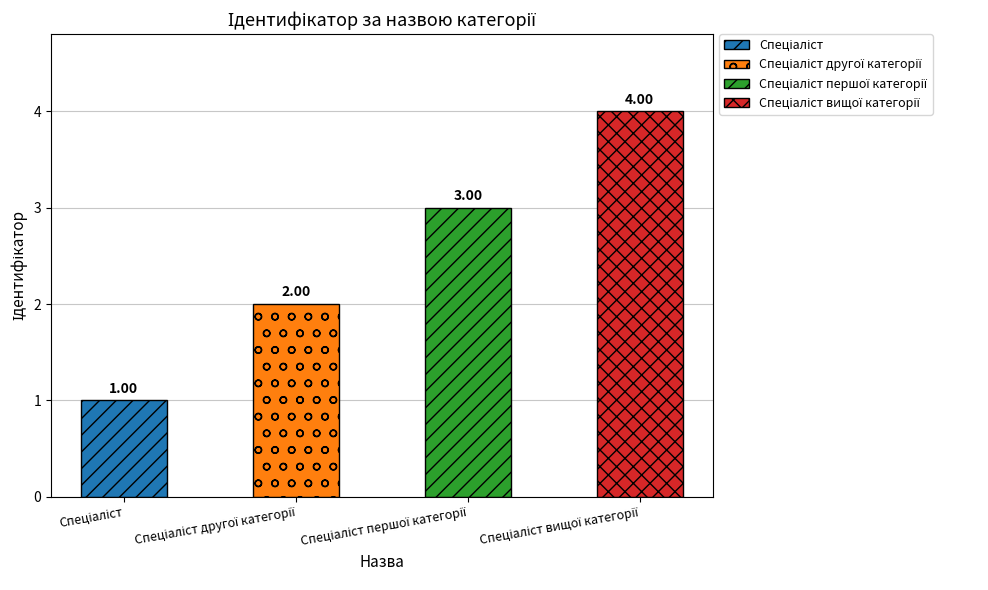

What is the difference between the maximum and minimum values?

3